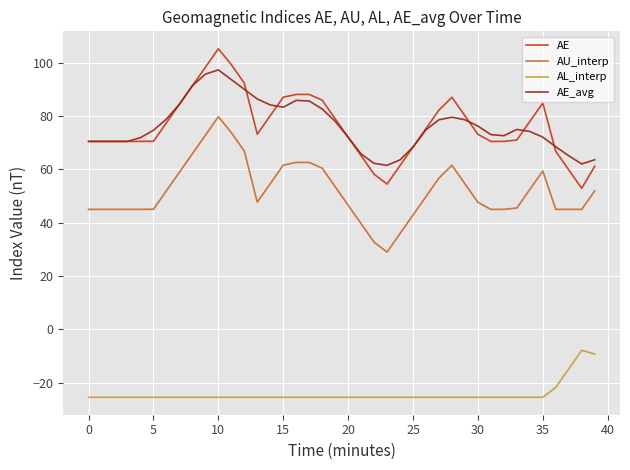

True or false: AE has more than 0 points higher than both neighbors.

True